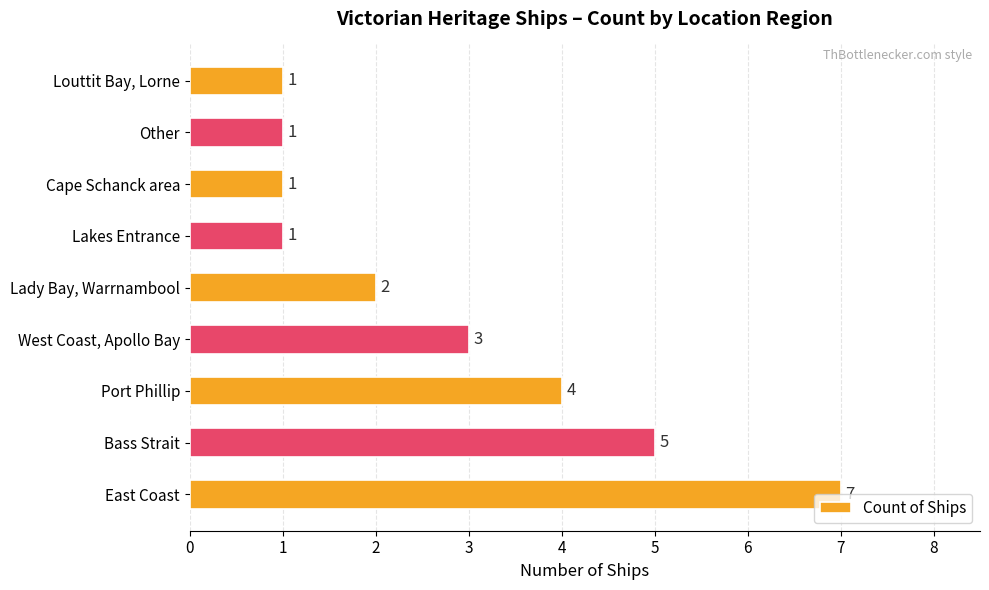

What is the ratio of the value at East Coast to the value at Lady Bay, Warrnambool?

3.5